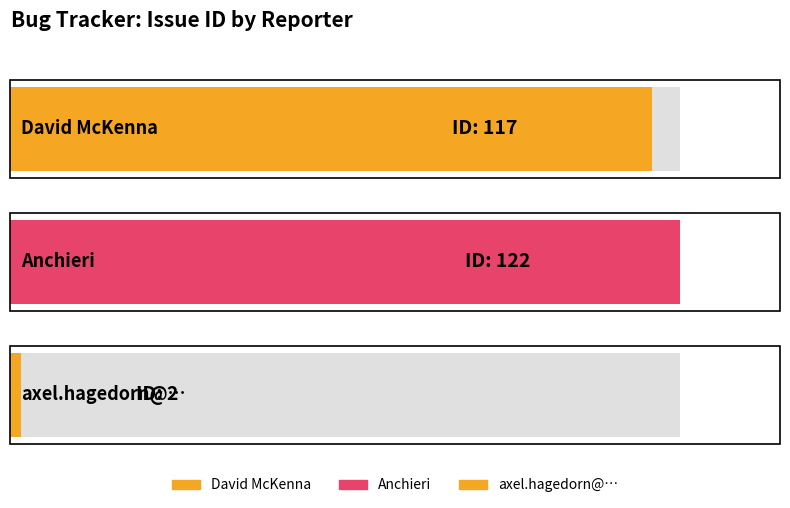

The chart shows a value of 1 at axel.hagedorn@…. True or false?

False